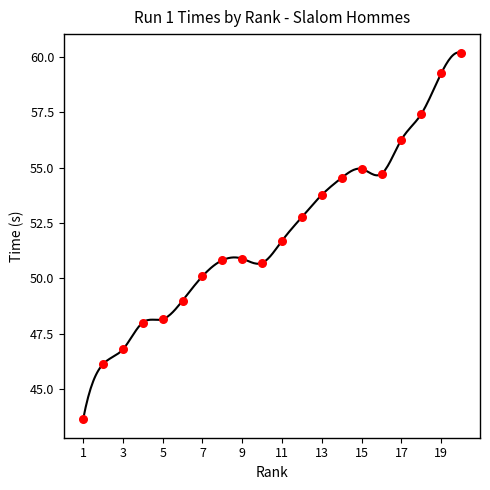

Which has a higher value, 13 or 11?

13